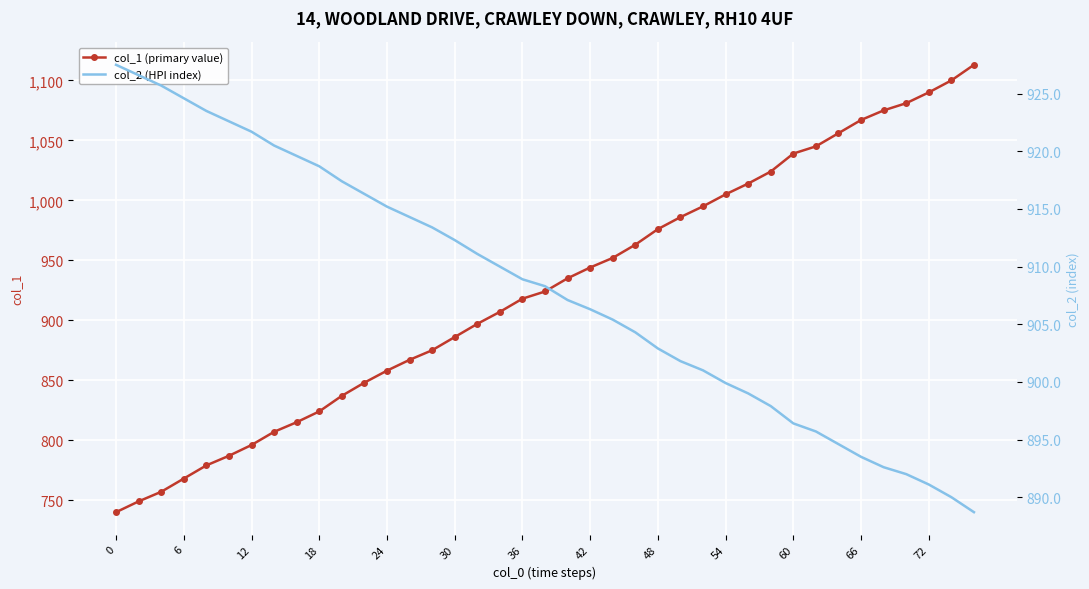

How many data points in col_2 (HPI index) are less than 908?

19